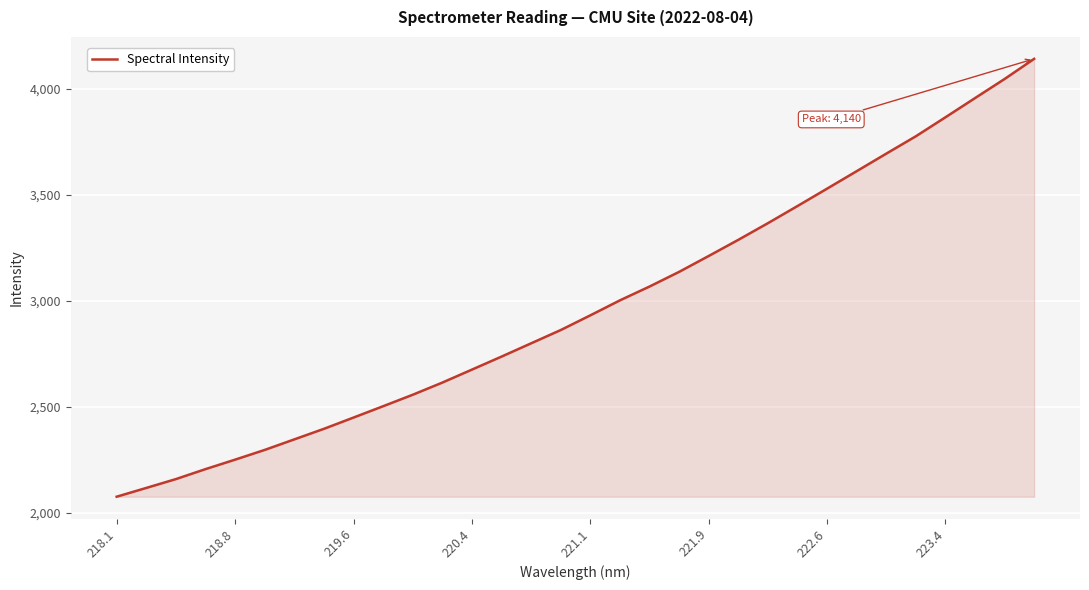

What is the difference between the maximum and minimum values?

2065.5